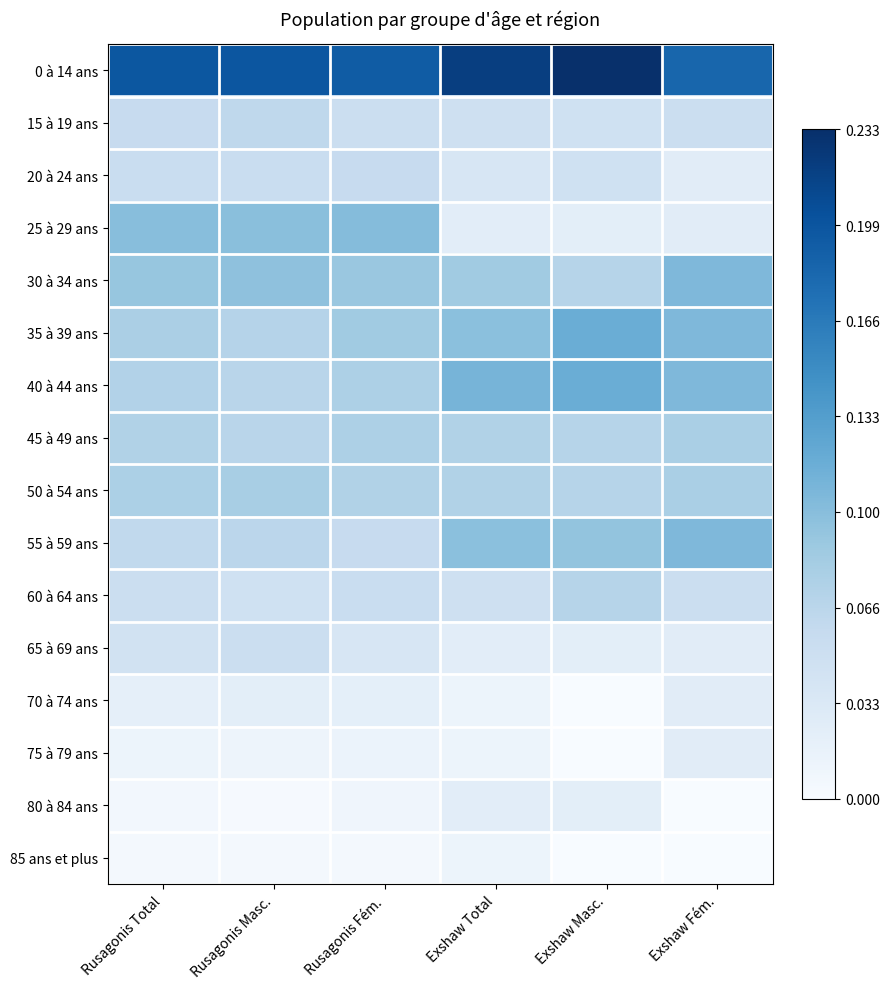

Reading left to right, list all the values displayed in this chart.

0 à 14 ans: Rusagonis Total=0.2	Rusagonis Masc.=0.2	Rusagonis Fém.=0.2	Exshaw Total=0.2	Exshaw Masc.=0.2	Exshaw Fém.=0.2
15 à 19 ans: Rusagonis Total=0.1	Rusagonis Masc.=0.1	Rusagonis Fém.=0.1	Exshaw Total=0.0	Exshaw Masc.=0.0	Exshaw Fém.=0.1
20 à 24 ans: Rusagonis Total=0.1	Rusagonis Masc.=0.1	Rusagonis Fém.=0.1	Exshaw Total=0.0	Exshaw Masc.=0.0	Exshaw Fém.=0.0
25 à 29 ans: Rusagonis Total=0.1	Rusagonis Masc.=0.1	Rusagonis Fém.=0.1	Exshaw Total=0.0	Exshaw Masc.=0.0	Exshaw Fém.=0.0
30 à 34 ans: Rusagonis Total=0.1	Rusagonis Masc.=0.1	Rusagonis Fém.=0.1	Exshaw Total=0.1	Exshaw Masc.=0.1	Exshaw Fém.=0.1
35 à 39 ans: Rusagonis Total=0.1	Rusagonis Masc.=0.1	Rusagonis Fém.=0.1	Exshaw Total=0.1	Exshaw Masc.=0.1	Exshaw Fém.=0.1
40 à 44 ans: Rusagonis Total=0.1	Rusagonis Masc.=0.1	Rusagonis Fém.=0.1	Exshaw Total=0.1	Exshaw Masc.=0.1	Exshaw Fém.=0.1
45 à 49 ans: Rusagonis Total=0.1	Rusagonis Masc.=0.1	Rusagonis Fém.=0.1	Exshaw Total=0.1	Exshaw Masc.=0.1	Exshaw Fém.=0.1
50 à 54 ans: Rusagonis Total=0.1	Rusagonis Masc.=0.1	Rusagonis Fém.=0.1	Exshaw Total=0.1	Exshaw Masc.=0.1	Exshaw Fém.=0.1
55 à 59 ans: Rusagonis Total=0.1	Rusagonis Masc.=0.1	Rusagonis Fém.=0.1	Exshaw Total=0.1	Exshaw Masc.=0.1	Exshaw Fém.=0.1
60 à 64 ans: Rusagonis Total=0.1	Rusagonis Masc.=0.0	Rusagonis Fém.=0.1	Exshaw Total=0.0	Exshaw Masc.=0.1	Exshaw Fém.=0.1
65 à 69 ans: Rusagonis Total=0.0	Rusagonis Masc.=0.1	Rusagonis Fém.=0.0	Exshaw Total=0.0	Exshaw Masc.=0.0	Exshaw Fém.=0.0
70 à 74 ans: Rusagonis Total=0.0	Rusagonis Masc.=0.0	Rusagonis Fém.=0.0	Exshaw Total=0.0	Exshaw Masc.=0.0	Exshaw Fém.=0.0
75 à 79 ans: Rusagonis Total=0.0	Rusagonis Masc.=0.0	Rusagonis Fém.=0.0	Exshaw Total=0.0	Exshaw Masc.=0.0	Exshaw Fém.=0.0
80 à 84 ans: Rusagonis Total=0.0	Rusagonis Masc.=0.0	Rusagonis Fém.=0.0	Exshaw Total=0.0	Exshaw Masc.=0.0	Exshaw Fém.=0.0
85 ans et plus: Rusagonis Total=0.0	Rusagonis Masc.=0.0	Rusagonis Fém.=0.0	Exshaw Total=0.0	Exshaw Masc.=0.0	Exshaw Fém.=0.0